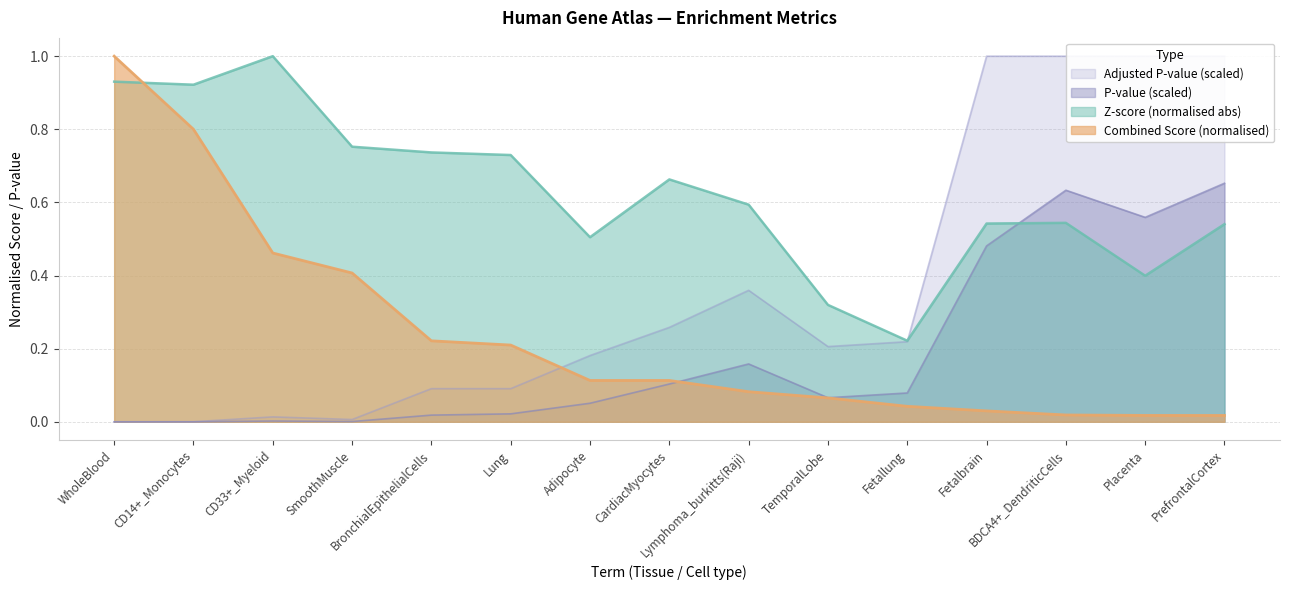

What are all the series names shown in the legend?

Z-score, Combined Score, P-value (scaled), Adjusted P-value (scaled)